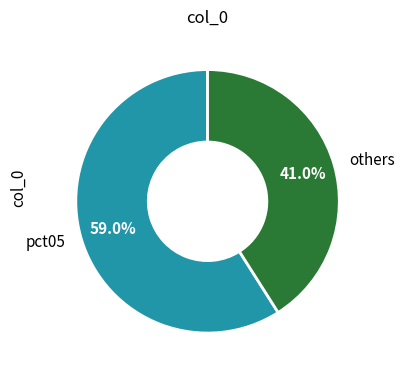

Count the number of slices in the pie.

2